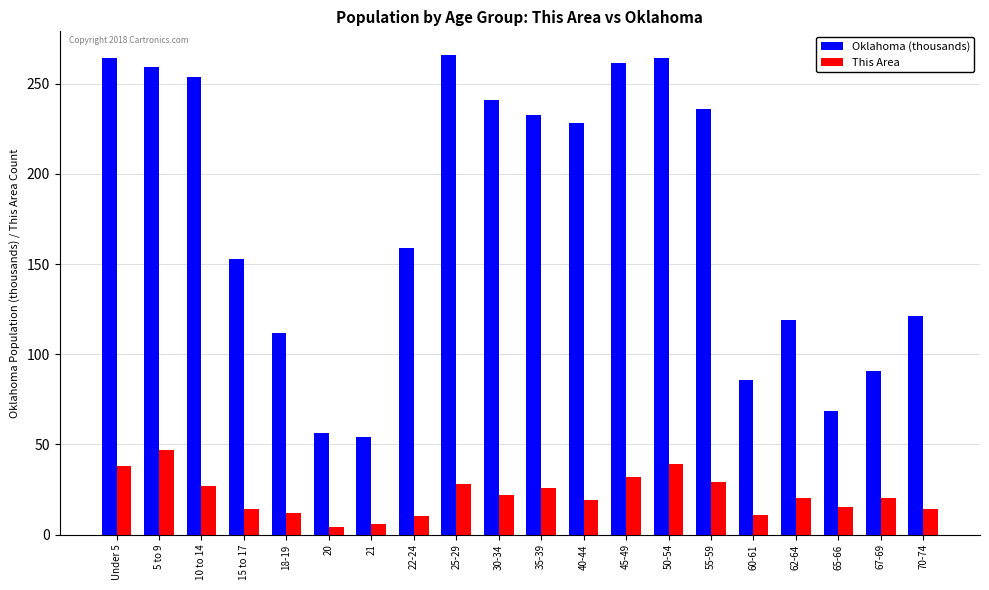

What is the sum of the This Area values at 40-44 and 15 to 17?

33.0